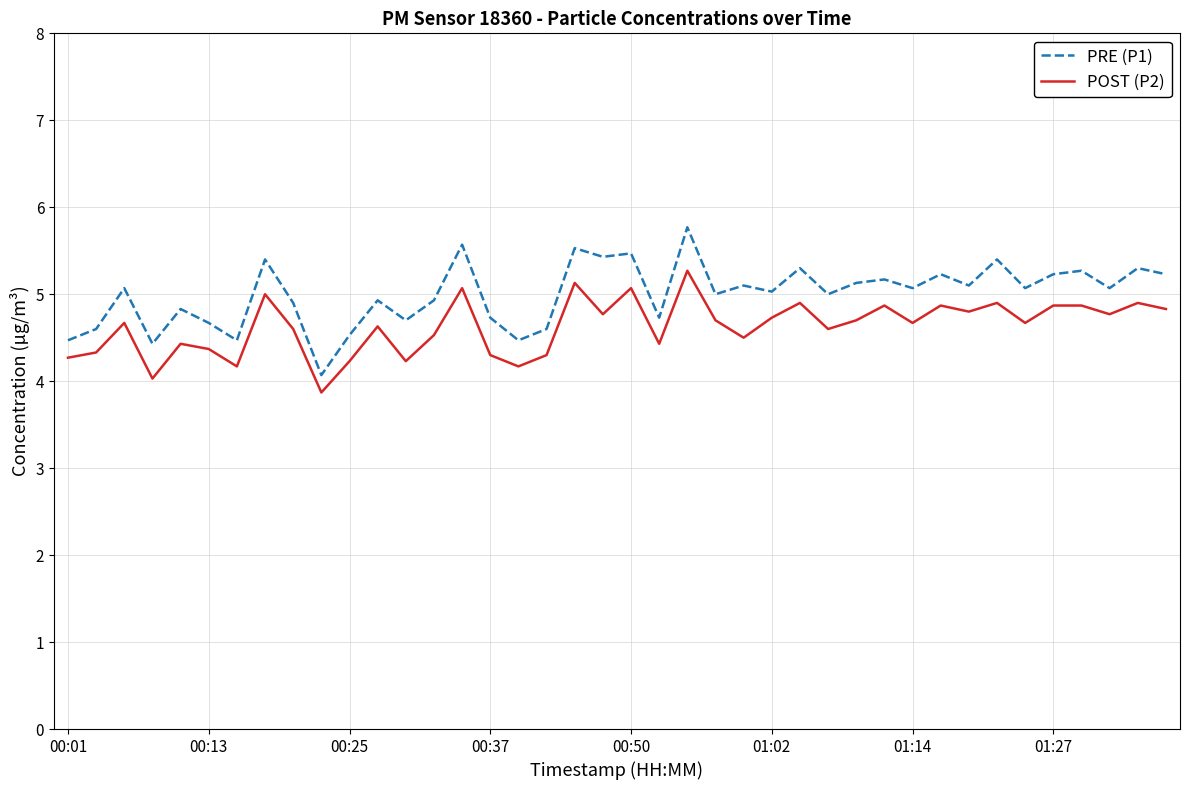

What are all the series names shown in the legend?

PRE (P1), POST (P2)